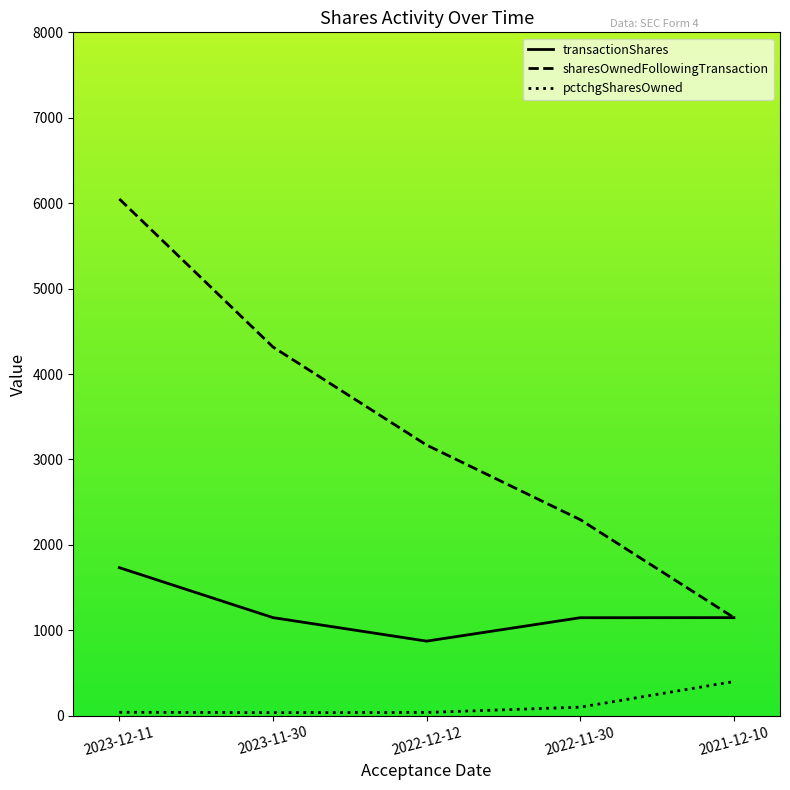

What is the difference between the maximum and minimum values in the transactionShares series?

860